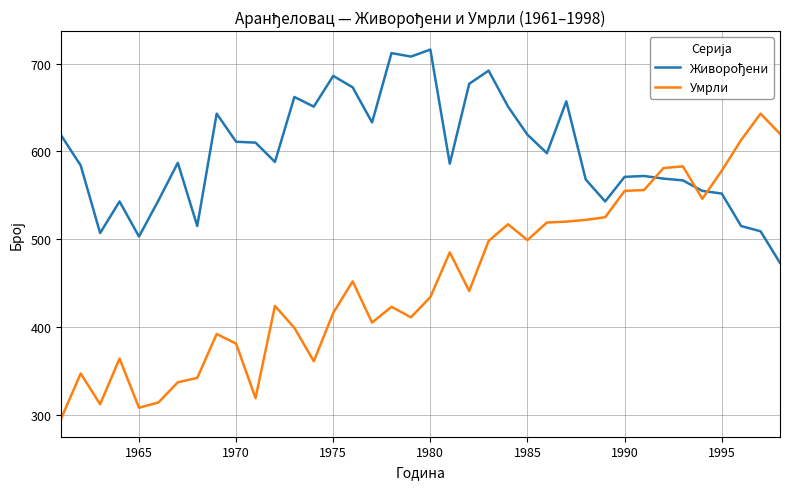

What is the minimum value for Умрли?

296